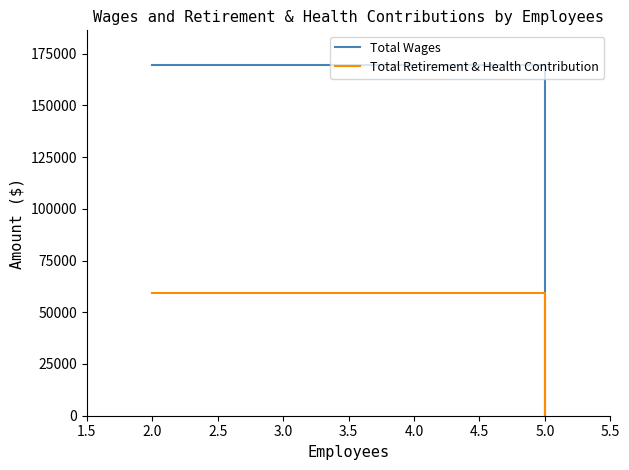

What is the maximum value for Total Wages?

169343